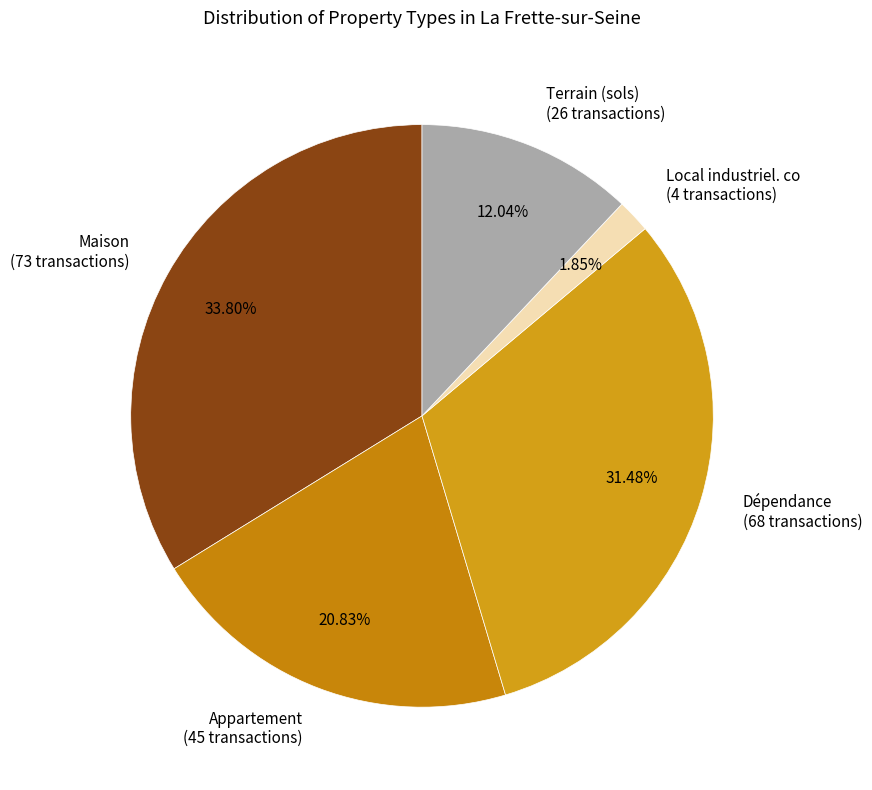

Rank the categories by value from lowest to highest.

Local industriel. co (4 transactions), Terrain (sols) (26 transactions), Appartement (45 transactions), Dépendance (68 transactions), Maison (73 transactions)